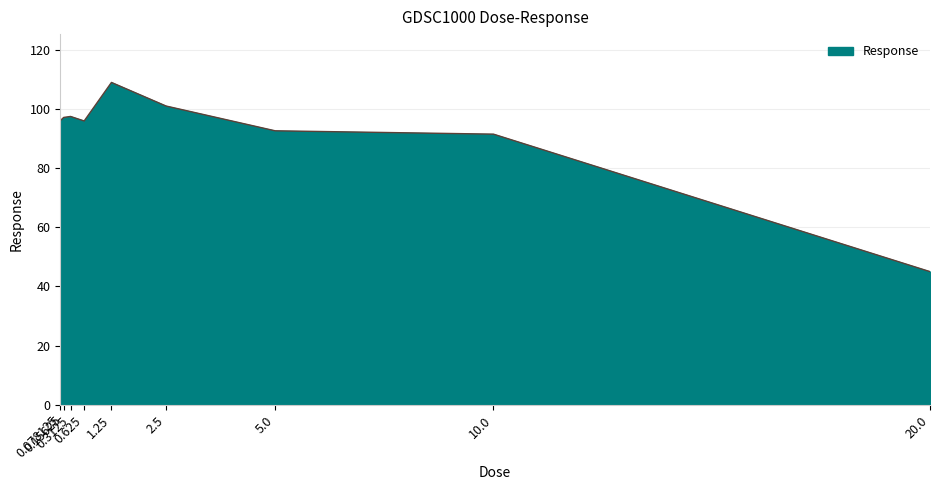

What is the greatest value displayed?

109.1